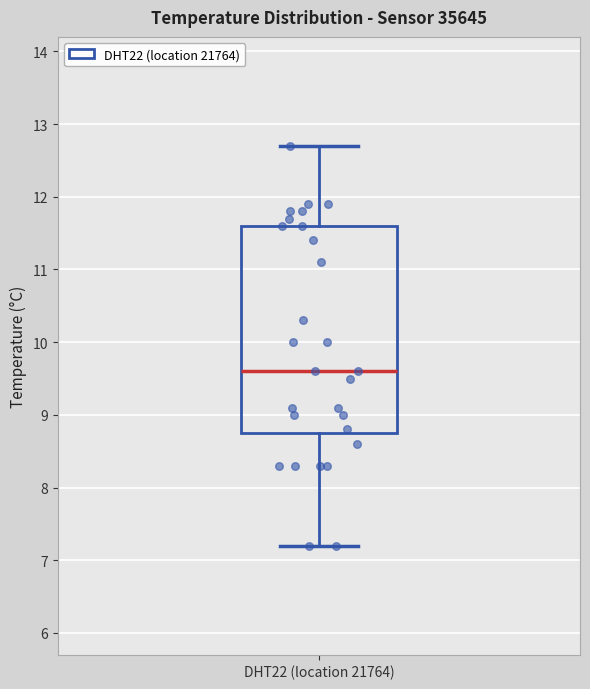

Transcribe this box plot: give where the median line is, the range the box spans, and where the two whiskers end, as read against the y-axis. The values are not printed on the chart, so give them approximately, as read against the axis.

median 9.6, box 8.8 to 11.6, whiskers 7.2 to 12.7